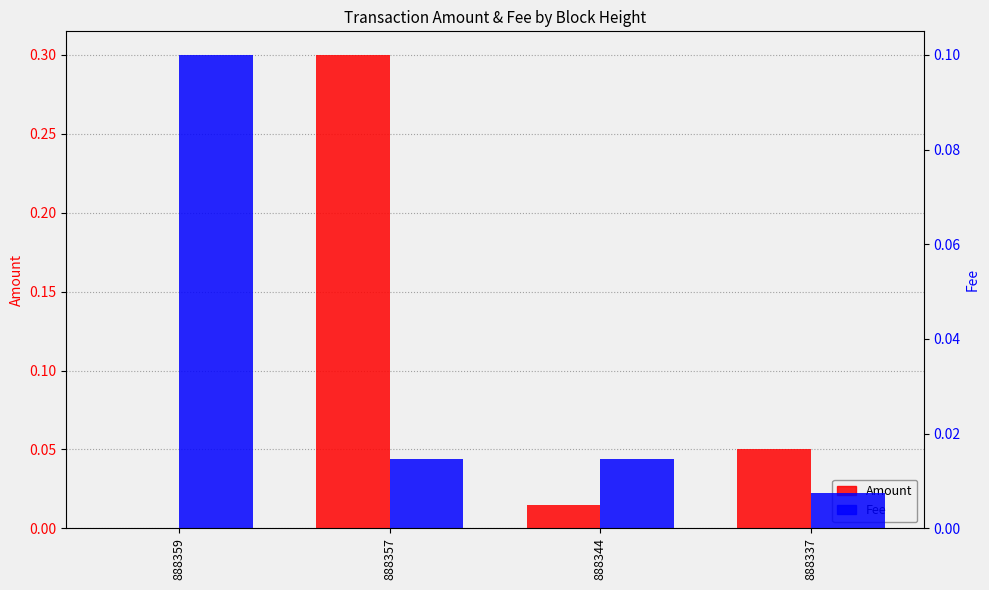

List the series in order of their peak value, lowest first.

Fee, Amount